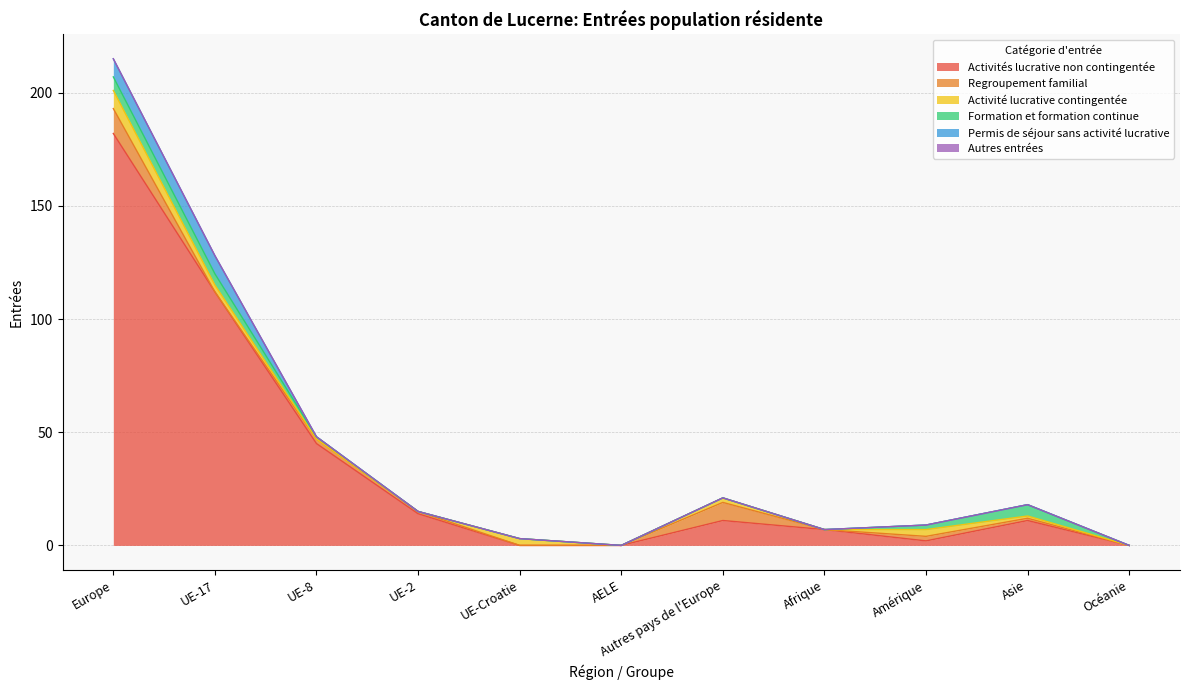

What is the difference between the second highest and second lowest values in the Activité lucrative contingentée series?

3